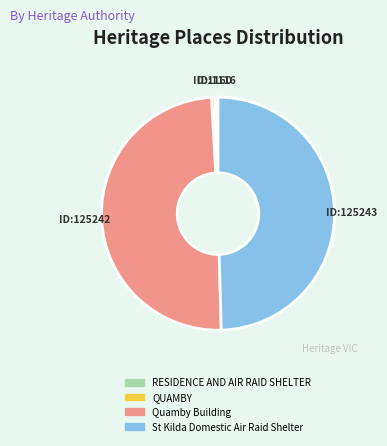

Which has a higher value, RESIDENCE AND AIR RAID SHELTER or Quamby Building?

Quamby Building